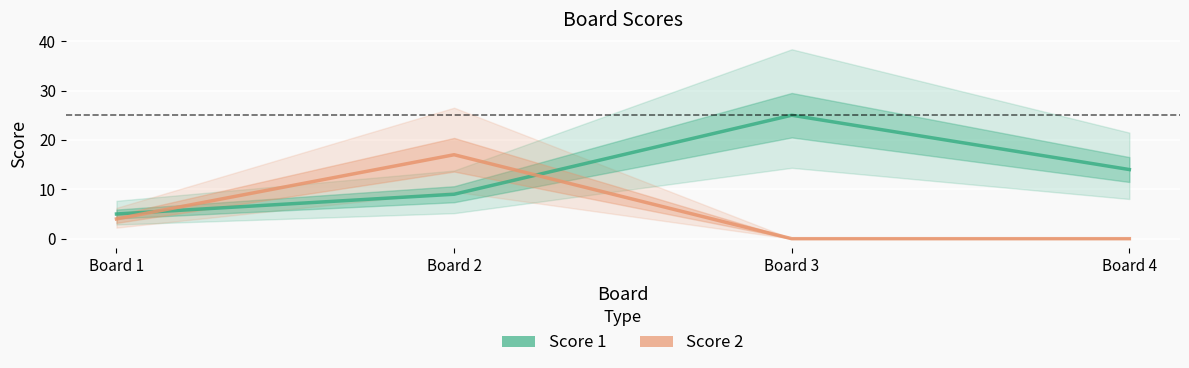

What is the value of the Score 2 point at the 1st from the left?

4